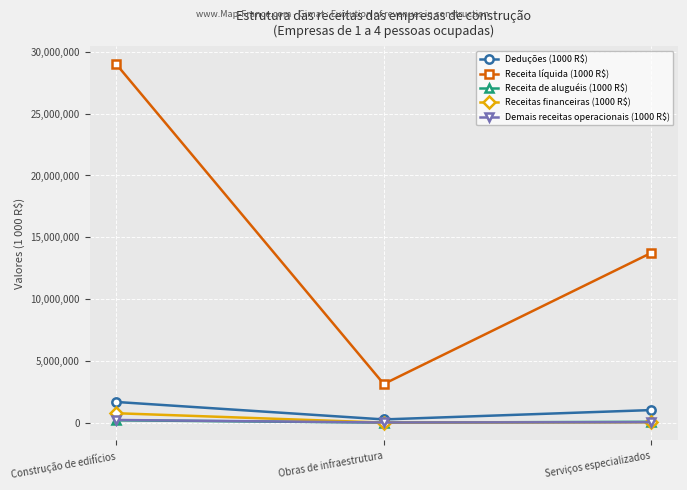

At which label does Deduções (1000 R$) first exceed 1022011?

Construção de edifícios